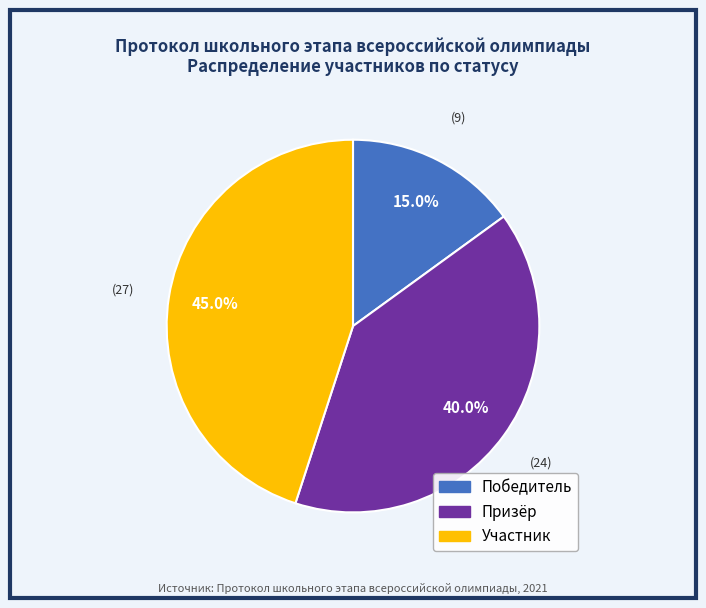

To the nearest percent, what portion does Участник represent?

45%